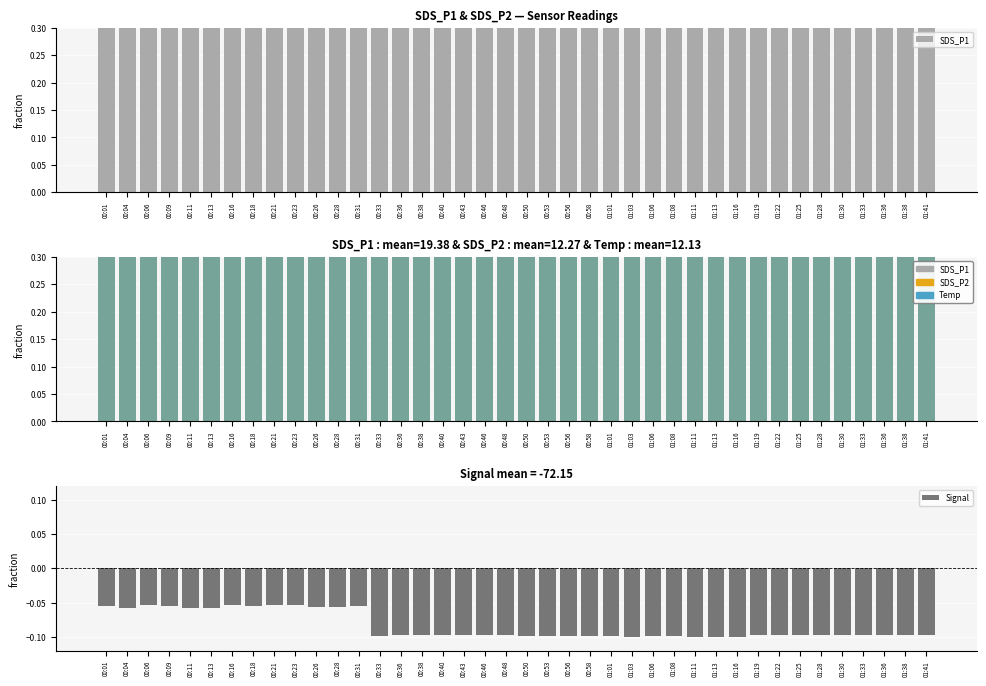

What is the sum of the Temp values at 01:19 and 01:22?

0.9